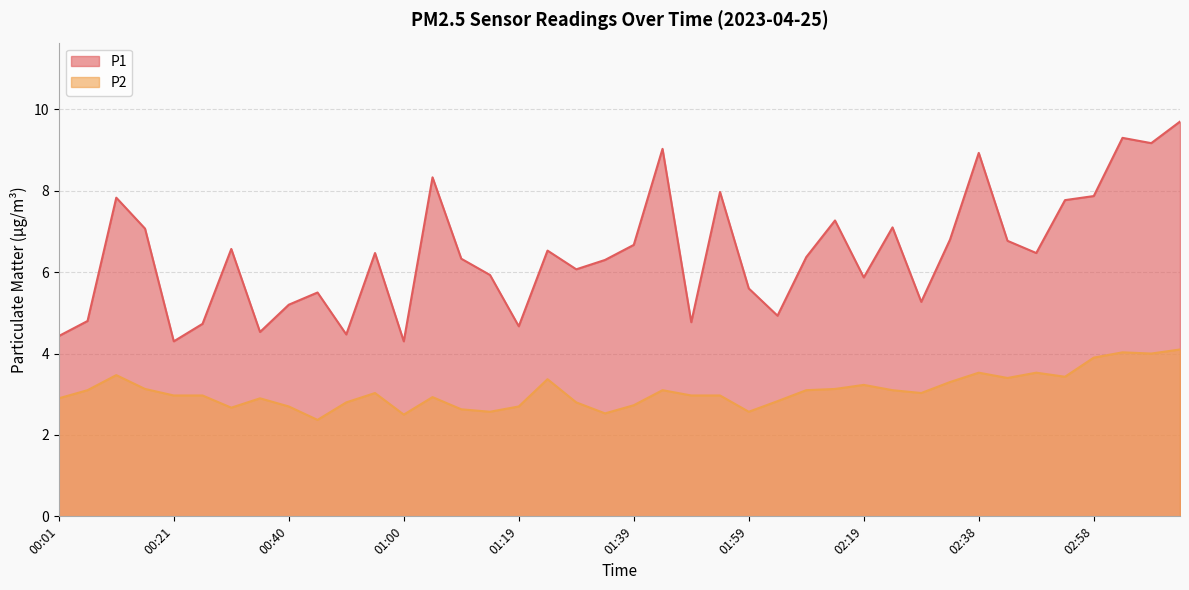

What is the approximate value of P1 at 02:33?

6.8